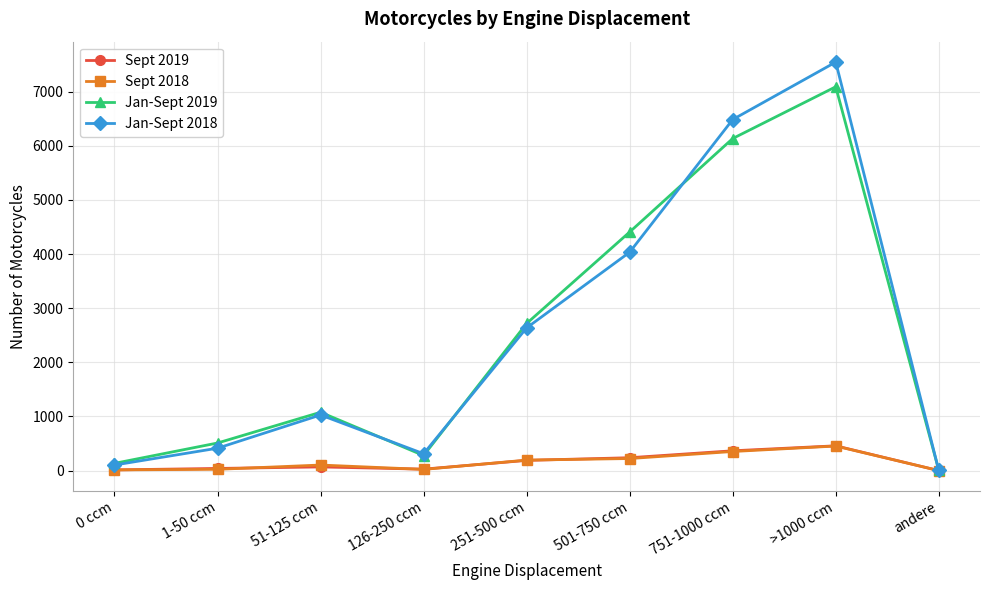

Which series has the widest spread of values?

Jan-Sept 2018